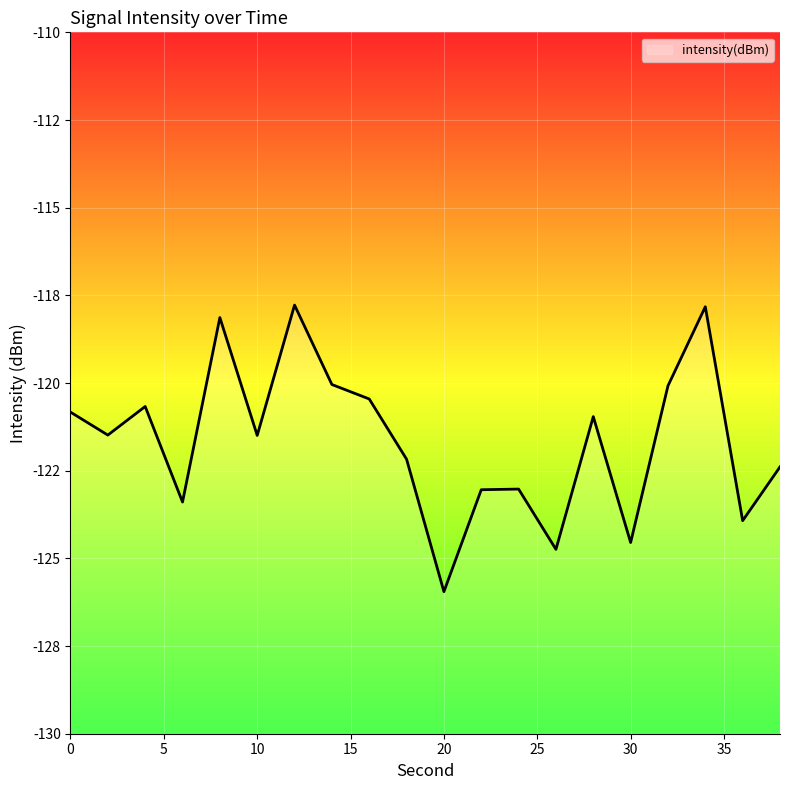

What is the smallest value displayed?

-125.9